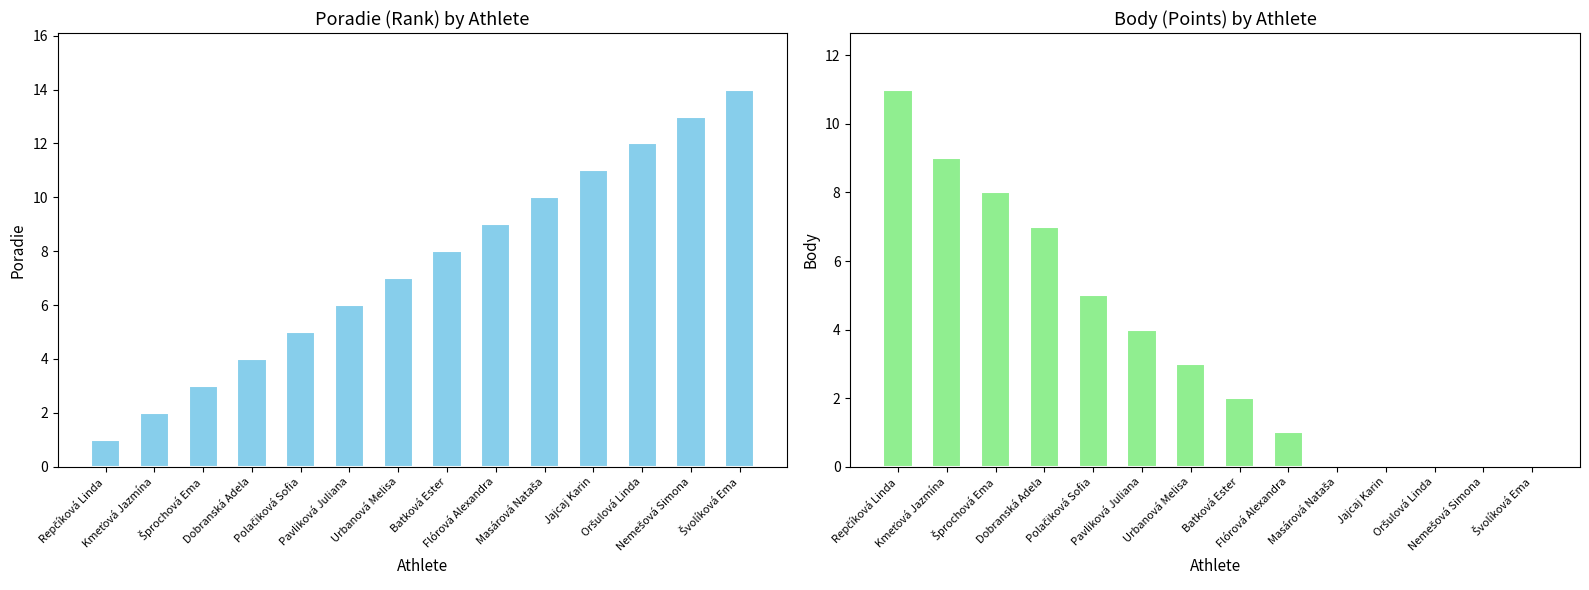

What is the label of the 12th bar from the right?

Šprochová Ema